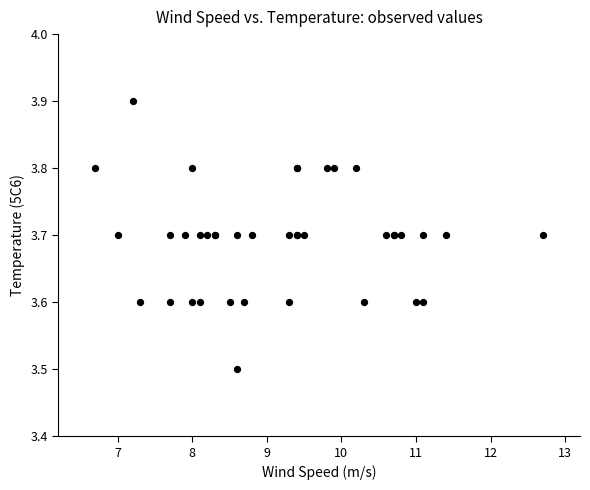

What Y value in the scatter plot is closest to 3?

3.5